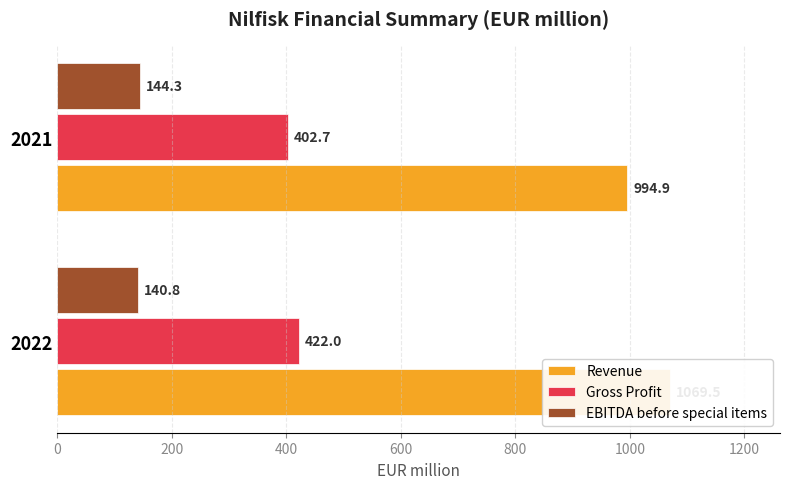

Rank the series at 2021 from highest to lowest value.

Revenue, Gross Profit, EBITDA before special items